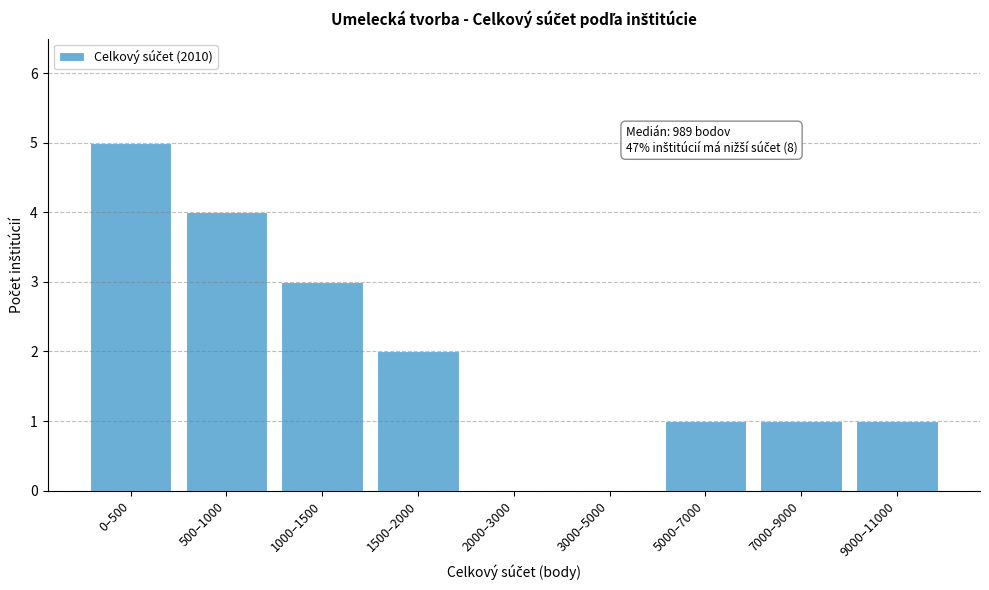

Reading right to left, what are all the values shown in this chart?

9000–11000=1	7000–9000=1	5000–7000=1	3000–5000=0	2000–3000=0	1500–2000=2	1000–1500=3	500–1000=4	0–500=5